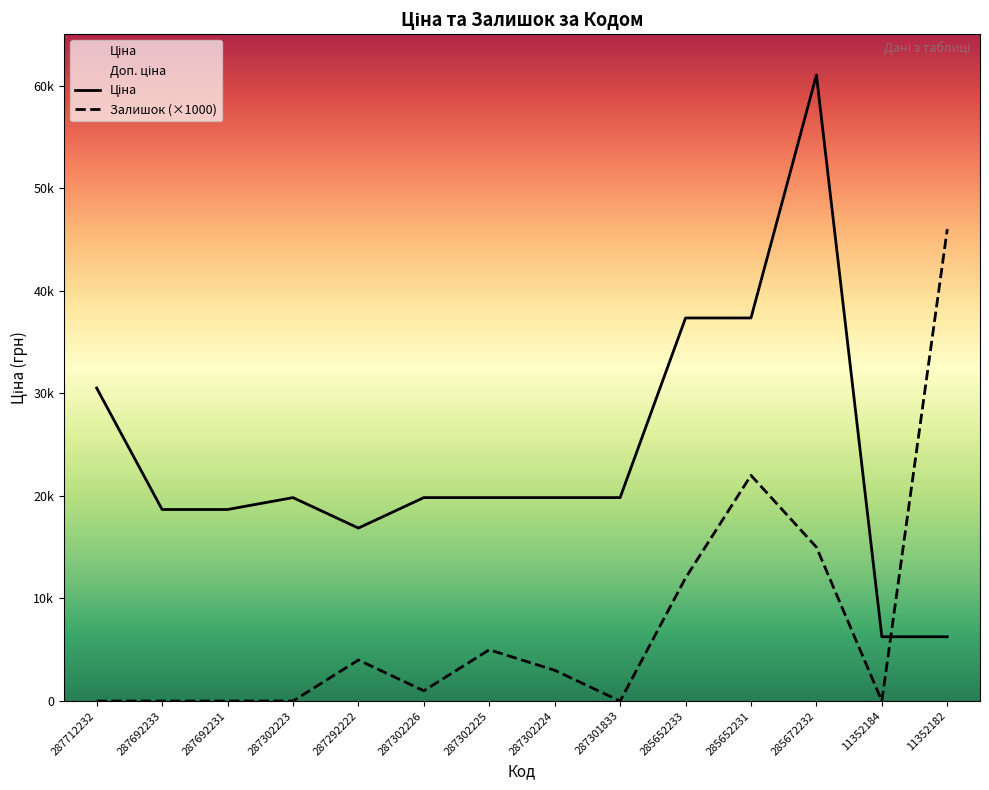

Is this an area chart (filled region under the line)?

No